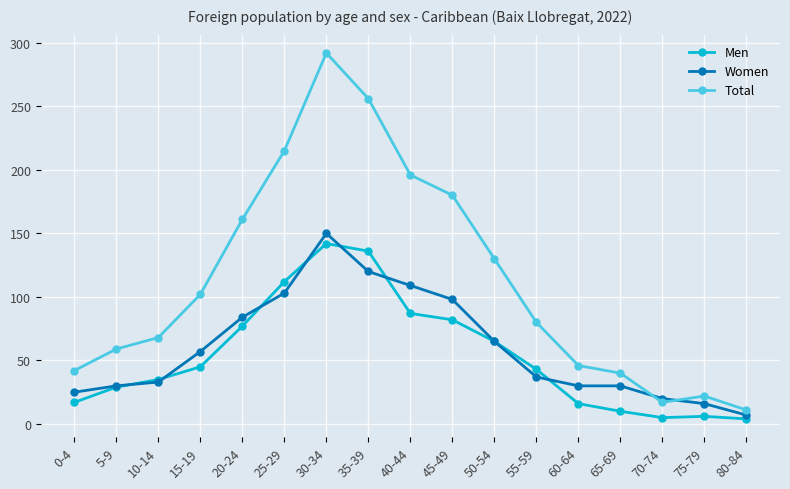

Rank the series by their maximum value, from lowest to highest.

Men, Women, Total